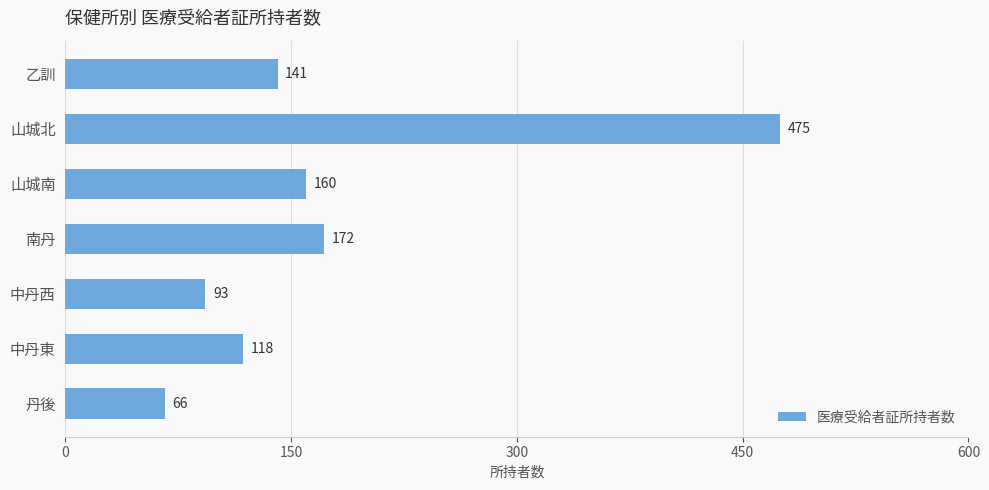

Reading top to bottom, what are all the values shown in this chart?

141	475	160	172	93	118	66